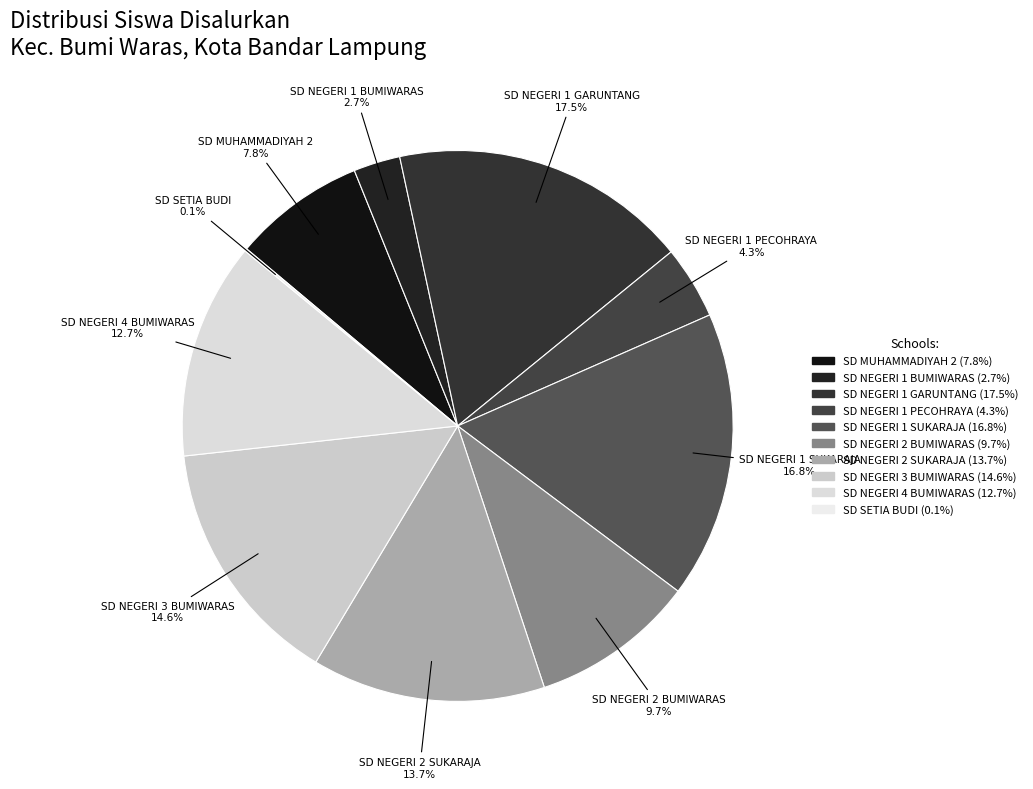

Is it true that SD NEGERI 1 BUMIWARAS is 8% of the pie?

False